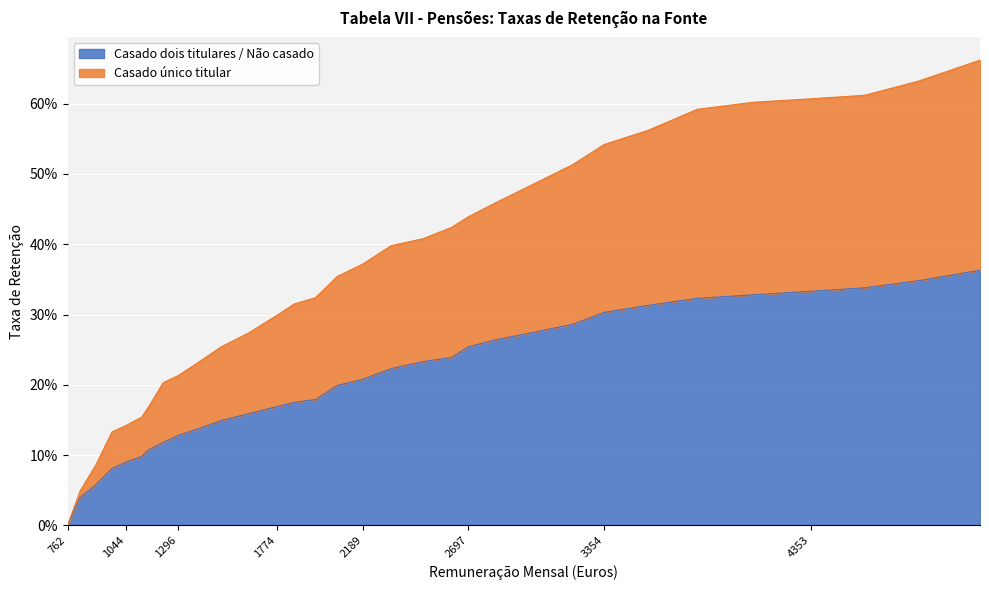

What are all the series names shown in the legend?

Casado dois titulares / Não casado, Casado único titular